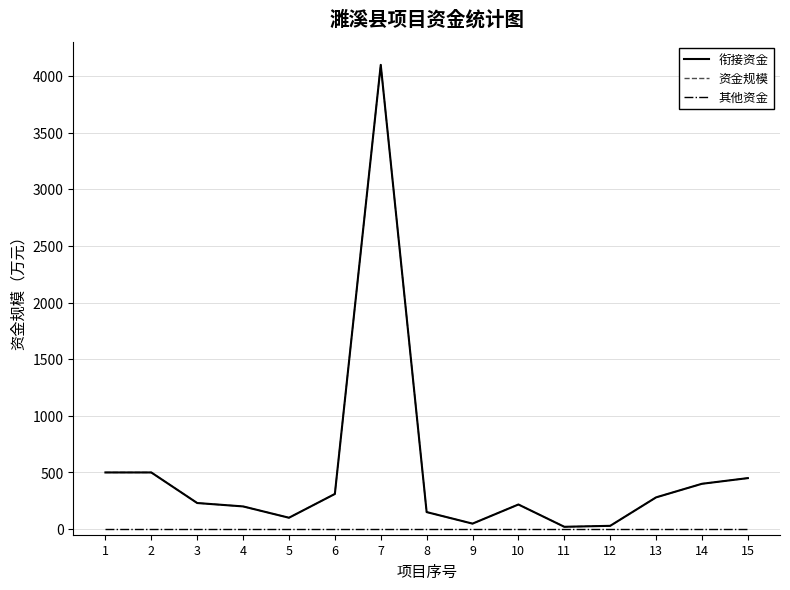

What are all the series names shown in the legend?

衔接资金, 资金规模, 其他资金